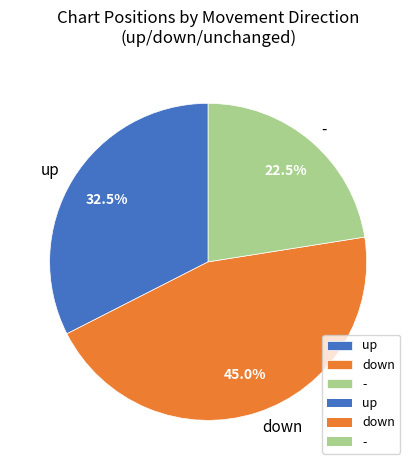

Does any single category account for the majority?

No